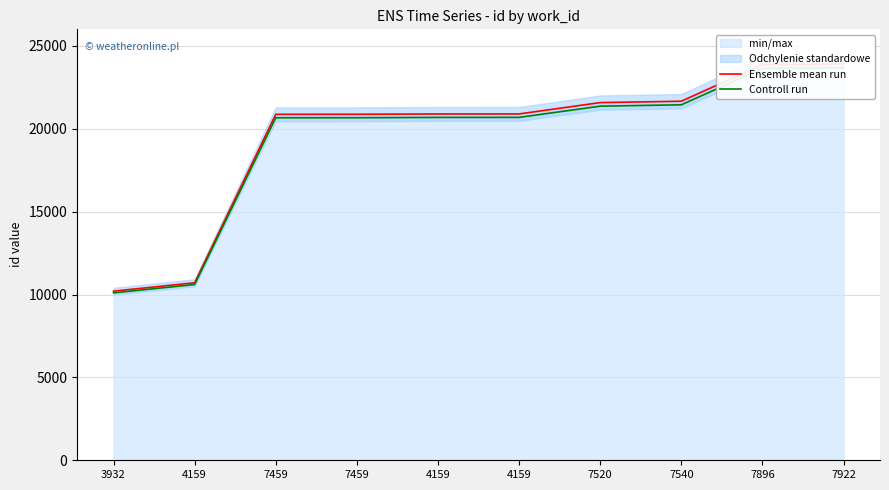

What is the label of the 6th point from the right?

4159